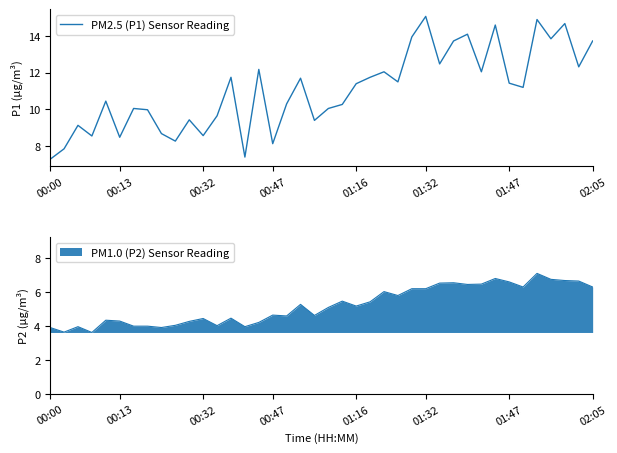

How many categories are shown in the chart?

40